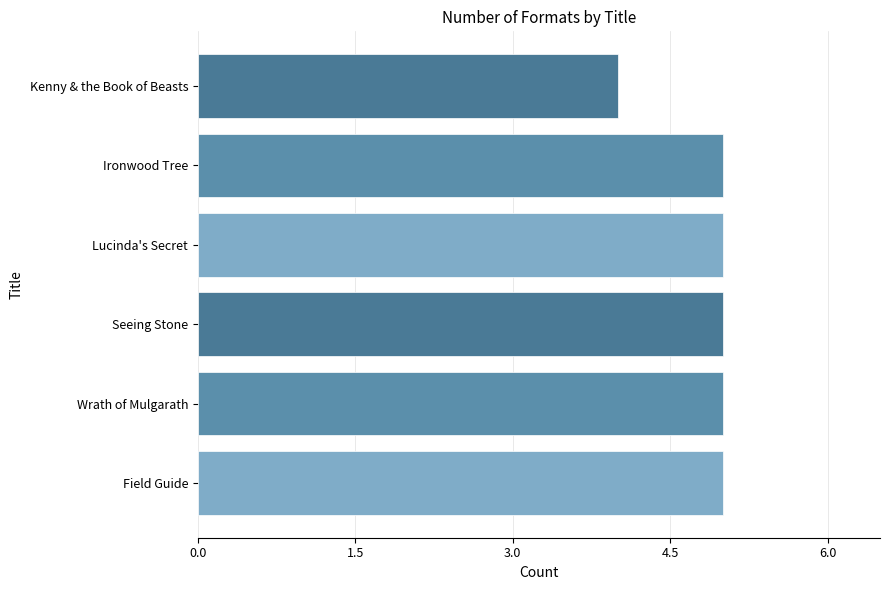

What is the maximum value shown in the chart?

5